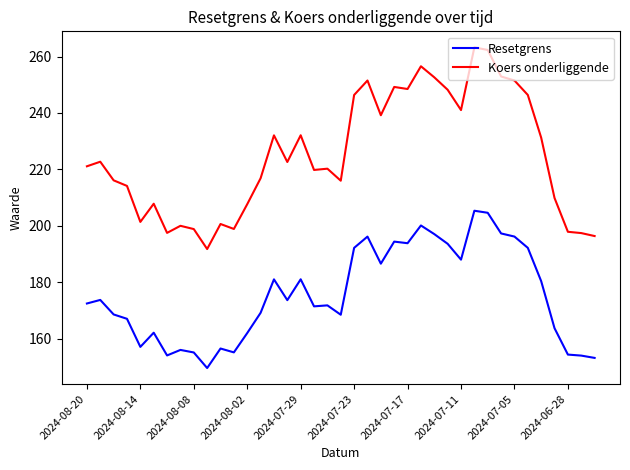

True or false: Koers onderliggende and Resetgrens intersect in this chart.

False